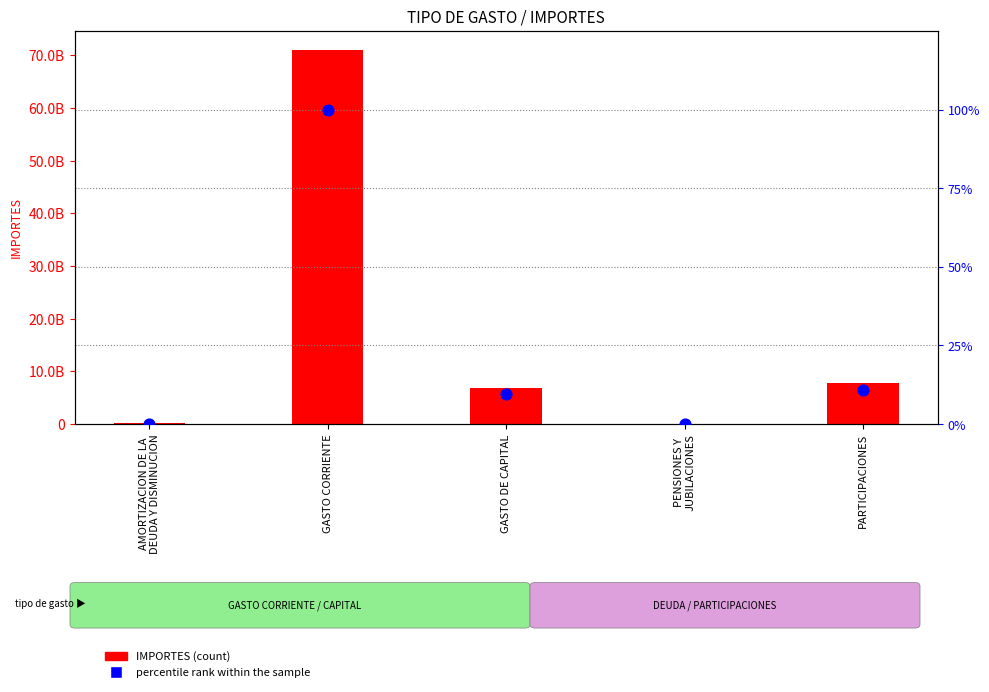

Which series has the widest spread of Y values?

IMPORTES